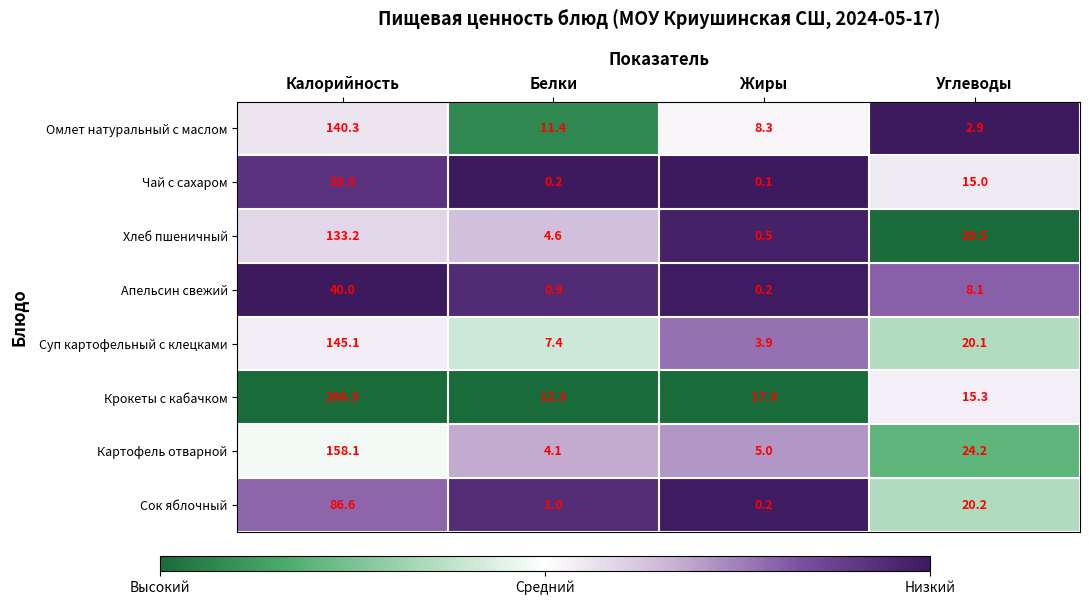

What is the spread (max minus min) of values at Калорийность?

226.3